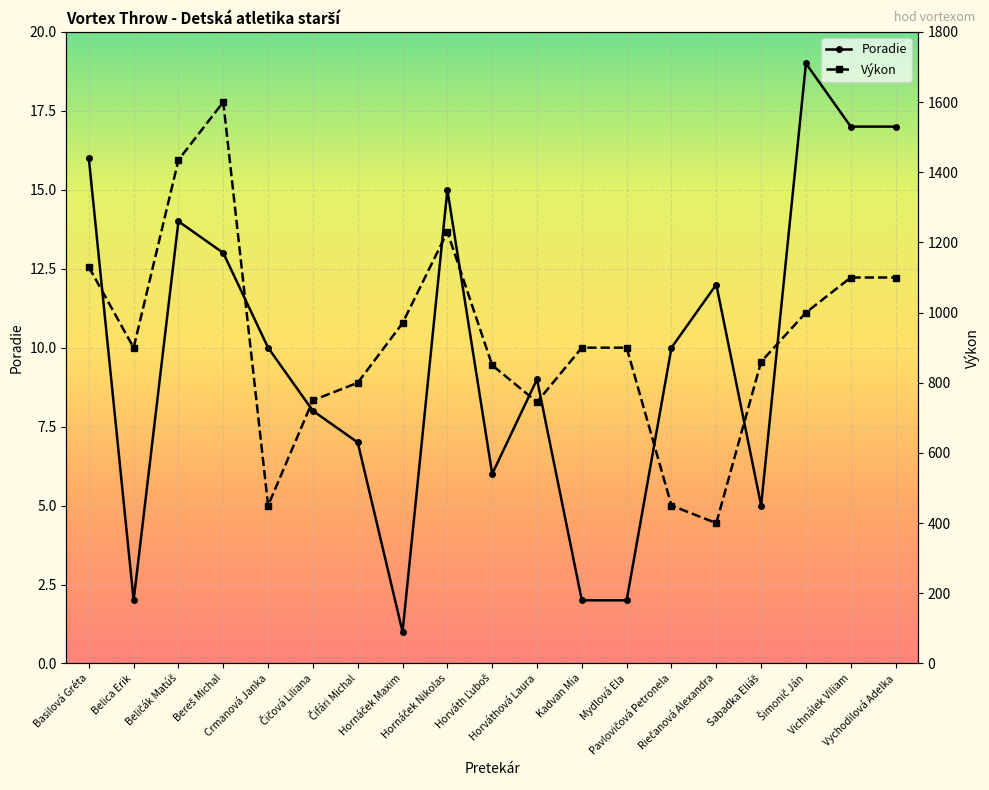

Reading left to right, what are all the values shown in this chart?

Poradie: Basilová Gréta=16	Belica Erik=2	Beličák Matúš=14	Bereš Michal=13	Crmanová Janka=10	Čičová Liliana=8	Čifári Michal=7	Hornáček Maxim=1	Hornáček Nikolas=15	Horváth Ľuboš=6	Horváthová Laura=9	Kadvan Mia=2	Mydlová Ela=2	Pavlovičová Petronela=10	Riečanová Alexandra=12	Sabadka Eliáš=5	Šimonič Ján=19	Vichnálek Viliam=17	Vychodilová Adelka=17
Výkon: Basilová Gréta=1130	Belica Erik=900	Beličák Matúš=1435	Bereš Michal=1600	Crmanová Janka=450	Čičová Liliana=750	Čifári Michal=800	Hornáček Maxim=970	Hornáček Nikolas=1230	Horváth Ľuboš=850	Horváthová Laura=745	Kadvan Mia=900	Mydlová Ela=900	Pavlovičová Petronela=450	Riečanová Alexandra=400	Sabadka Eliáš=860	Šimonič Ján=1000	Vichnálek Viliam=1100	Vychodilová Adelka=1100